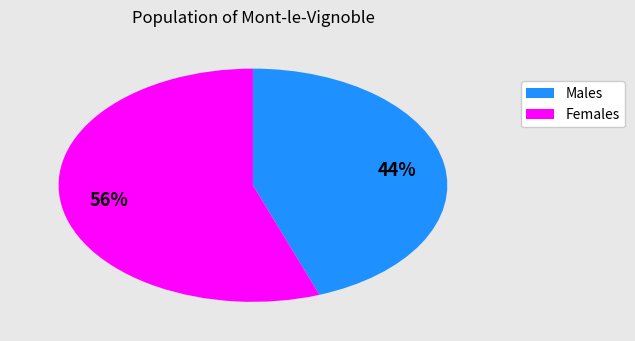

To the nearest percent, what is the combined percentage of Females and Males?

100%